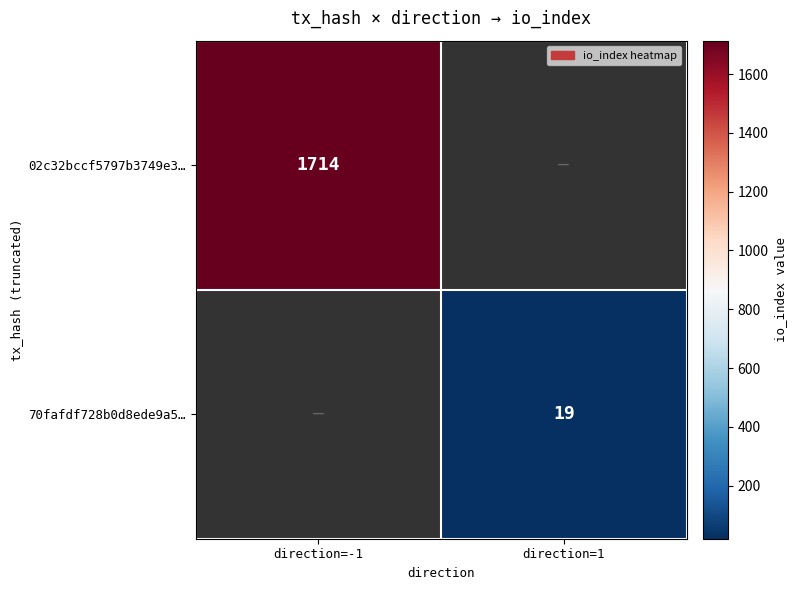

Is it true that 70fafdf728b0d8ede9a5… equals 12.4 at direction=1?

False